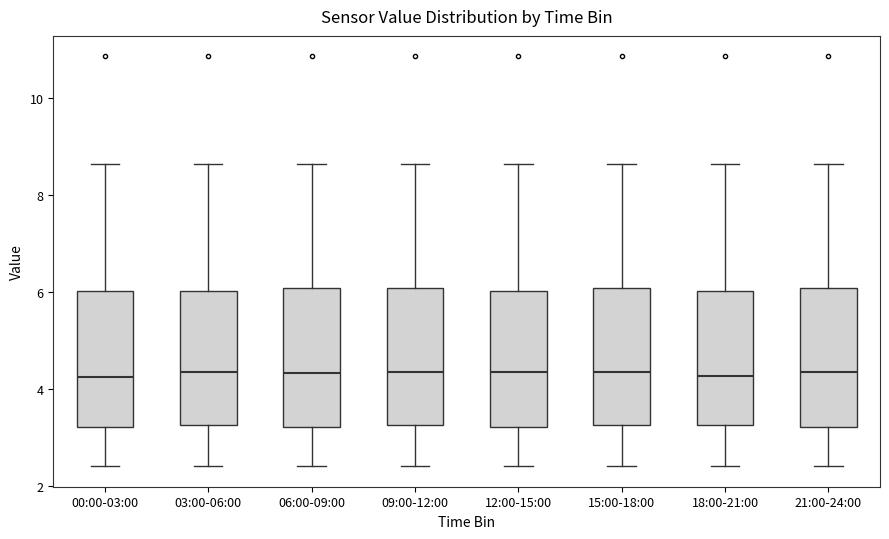

Where does the lower whisker of the box for 18:00-21:00 end on the y-axis? The values are not printed on the chart, so give them approximately, as read against the axis.

2.4